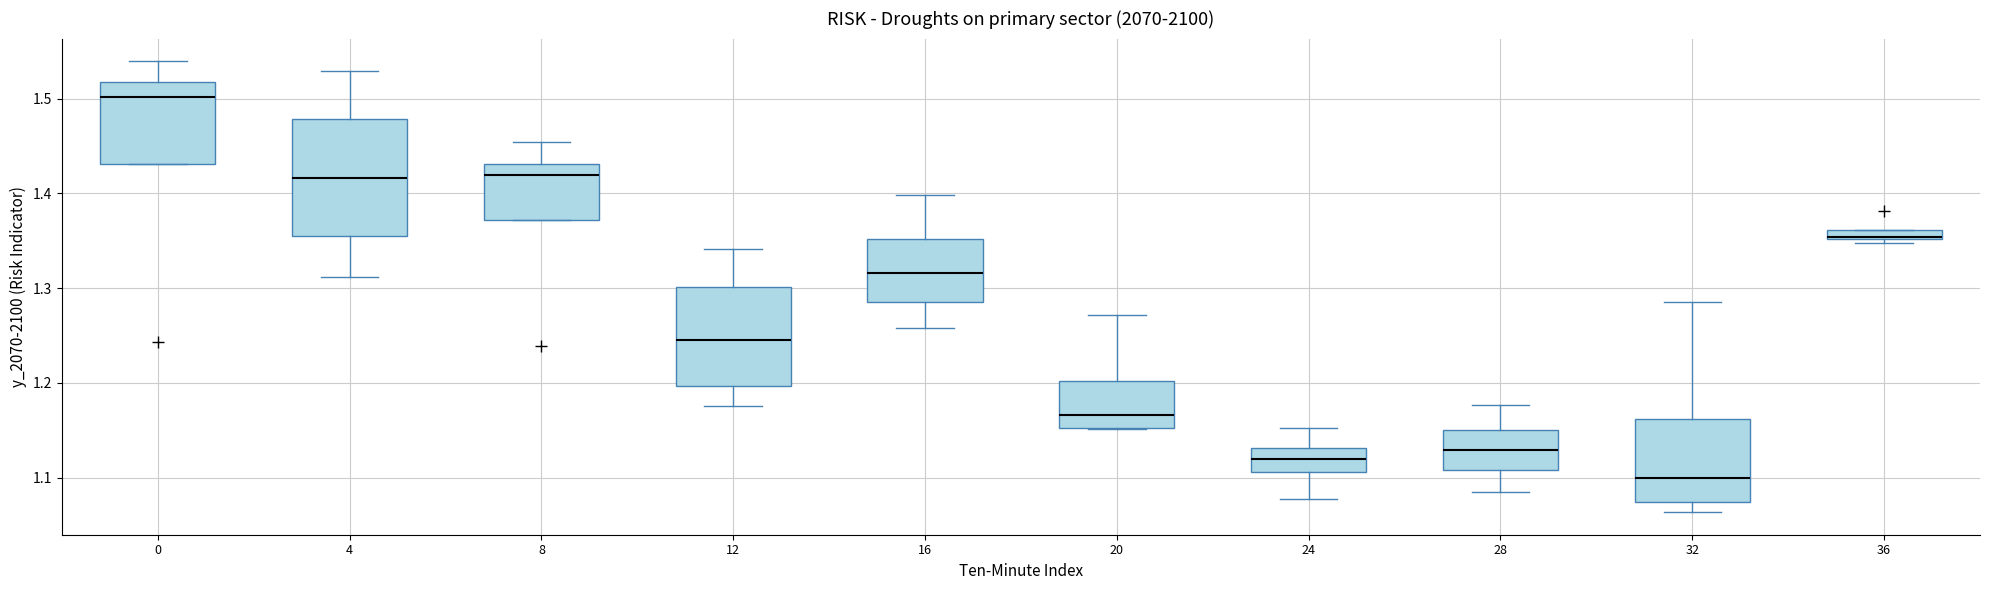

Where does the median line of the box at x = 16 sit on the y-axis? The values are not printed on the chart, so give them approximately, as read against the axis.

1.32